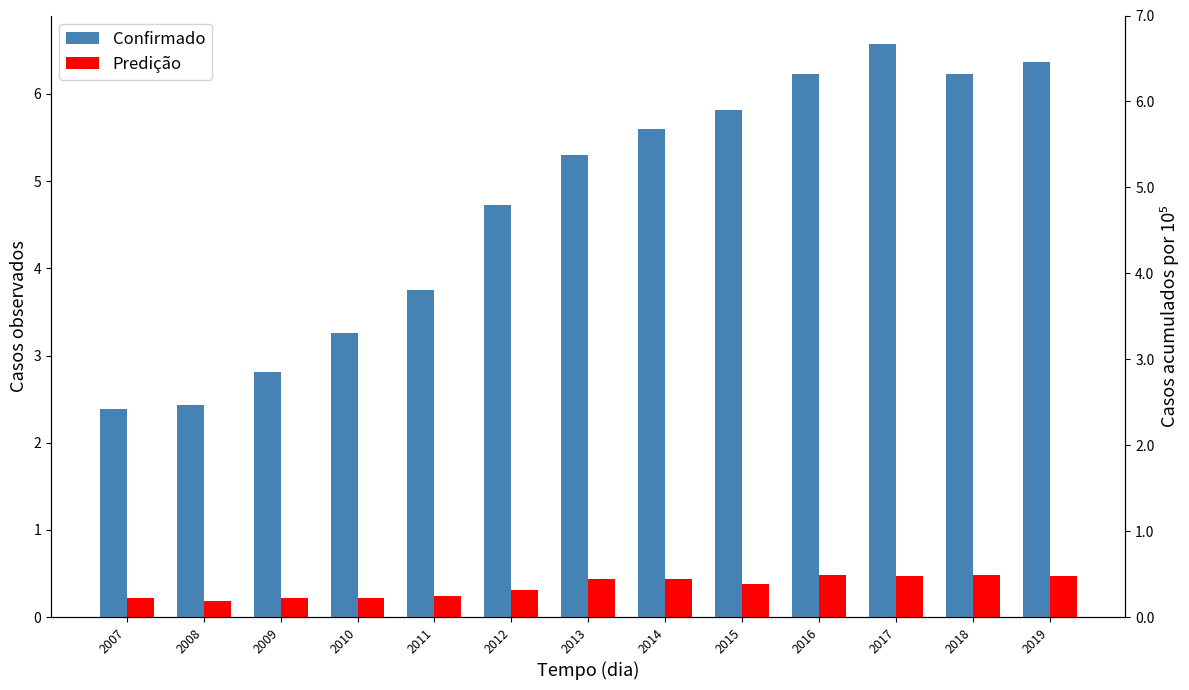

What is the difference between the Confirmado values at 2013 and 2016?

0.9